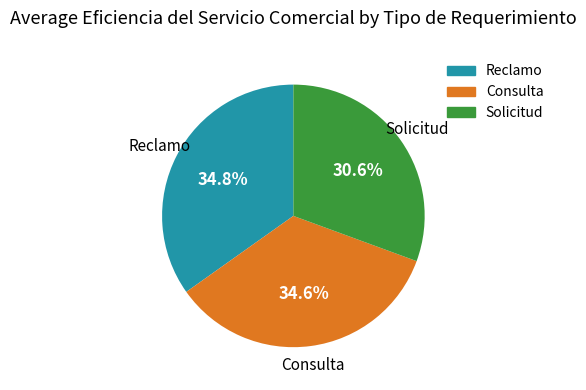

Do Consulta and Solicitud together represent more than half of the pie?

Yes